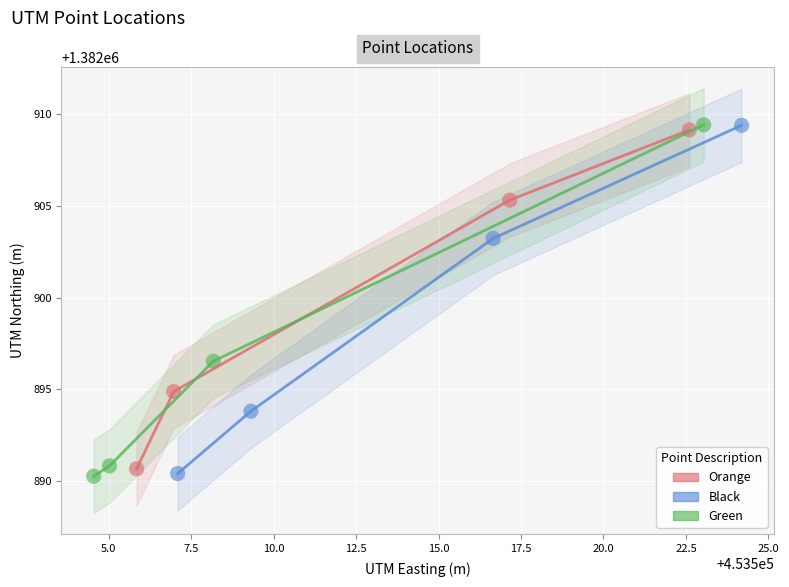

What are all the series names shown in the legend?

Orange, Black, Green